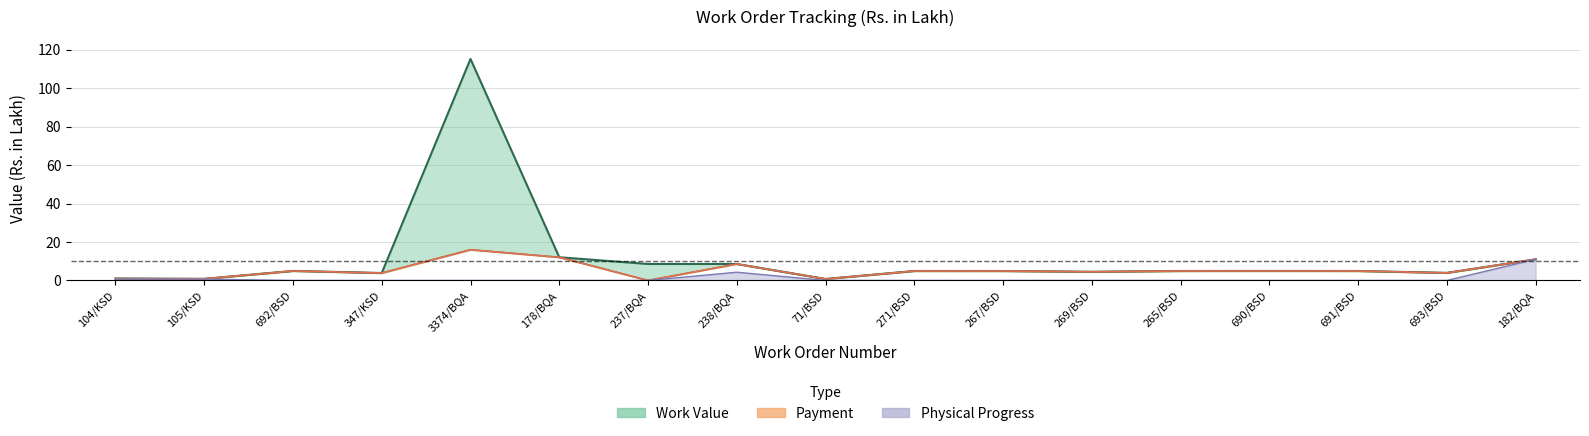

What position from the left is 271/BSD?

10